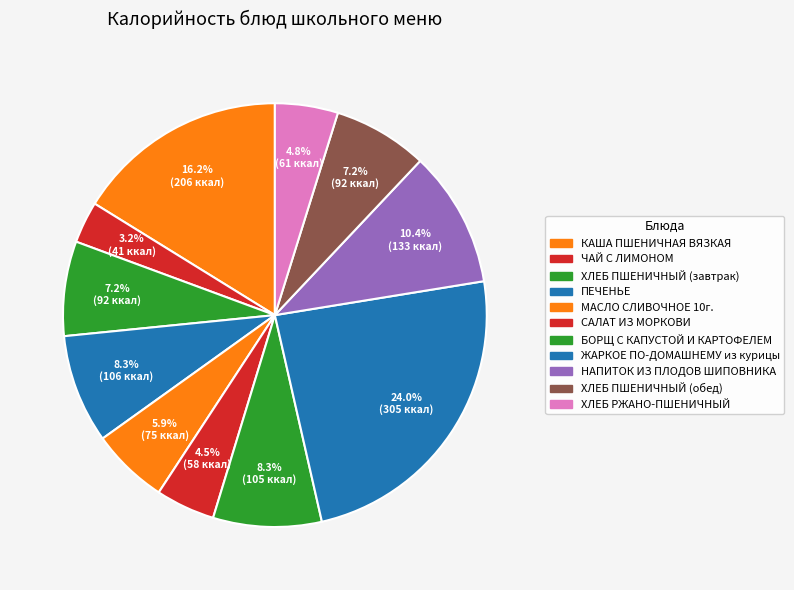

What percentage do ПЕЧЕНЬЕ and САЛАТ ИЗ МОРКОВИ together represent?

12.8%